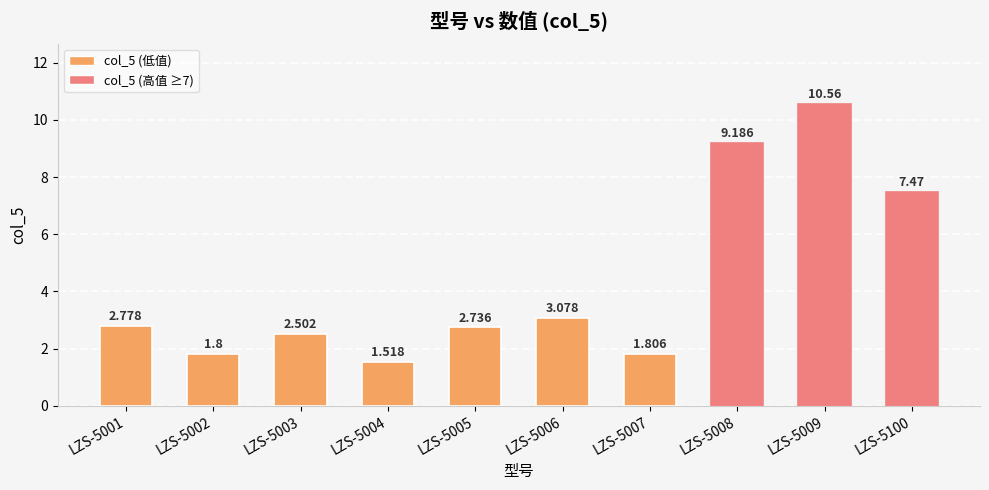

What is the average value?

4.3